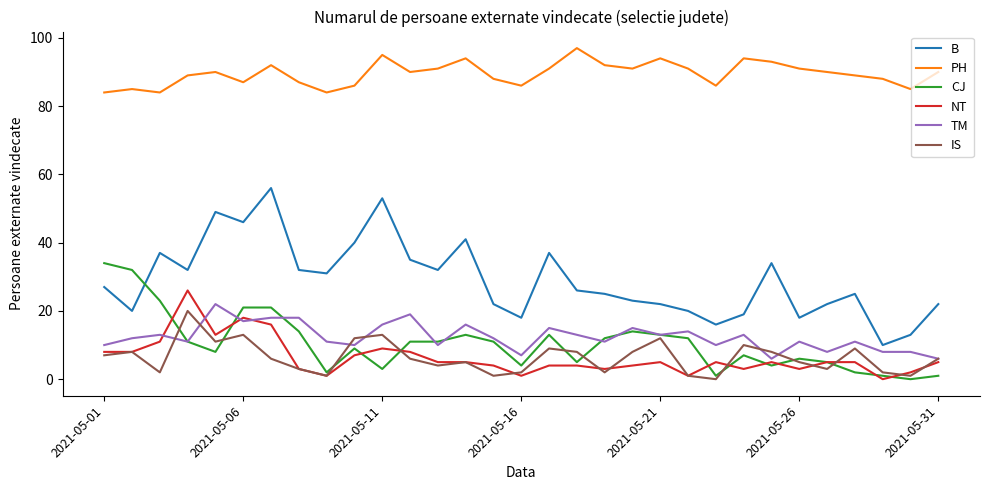

How many positive values does the CJ series have?

30